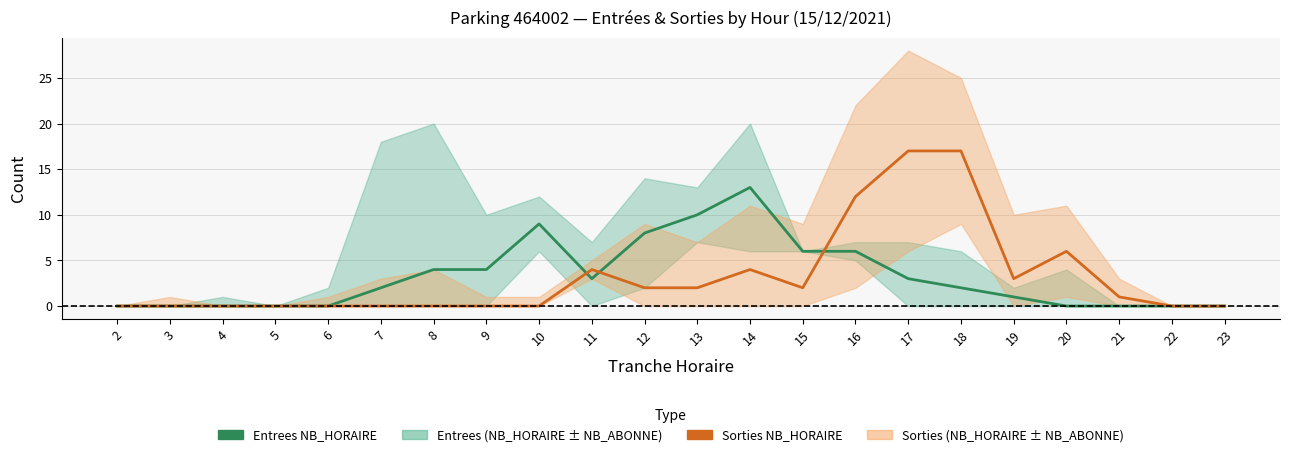

Where is the first local maximum for Entrees NB_HORAIRE?

10